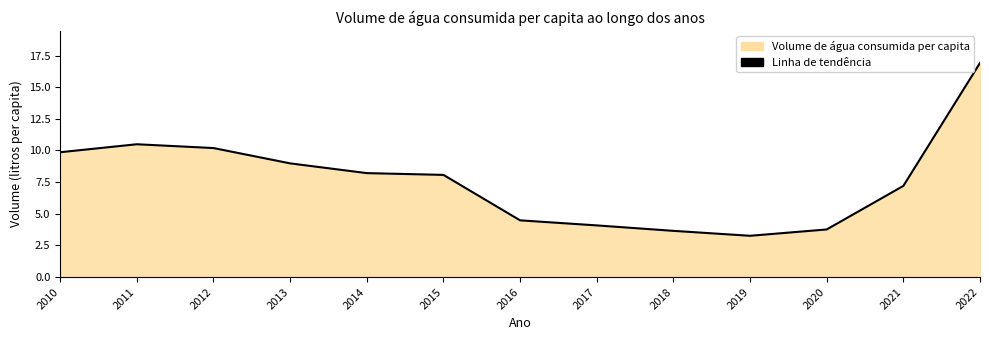

List the labels in order of value, smallest first.

2019, 2018, 2020, 2017, 2016, 2021, 2015, 2014, 2013, 2010, 2012, 2011, 2022